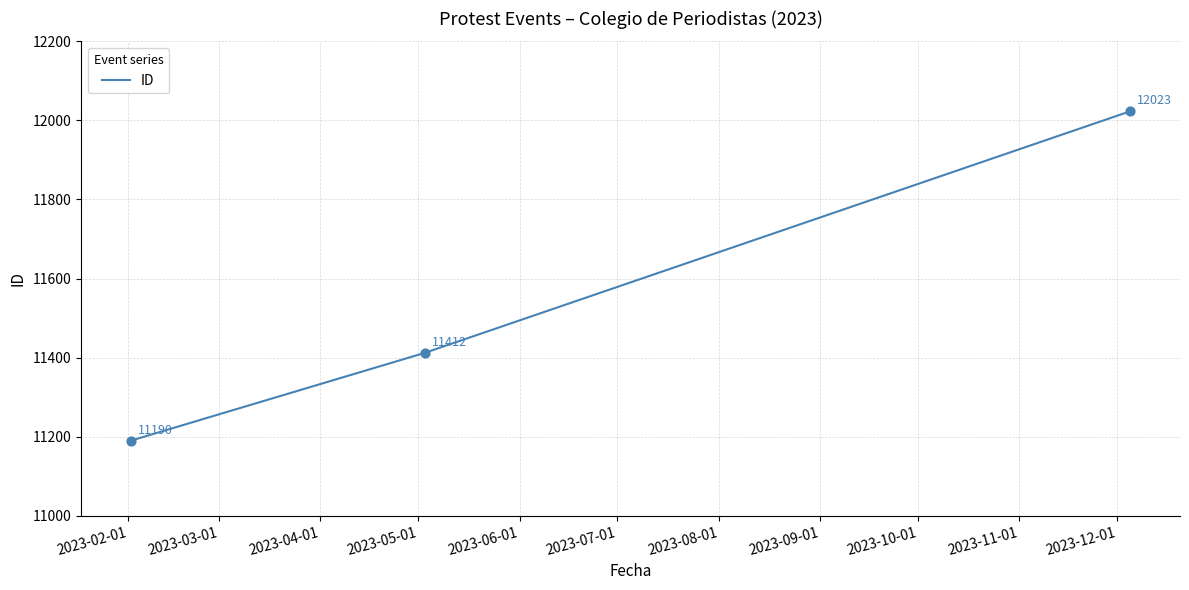

Which has a higher value, 2023-05-03 or 2023-12-05?

2023-12-05